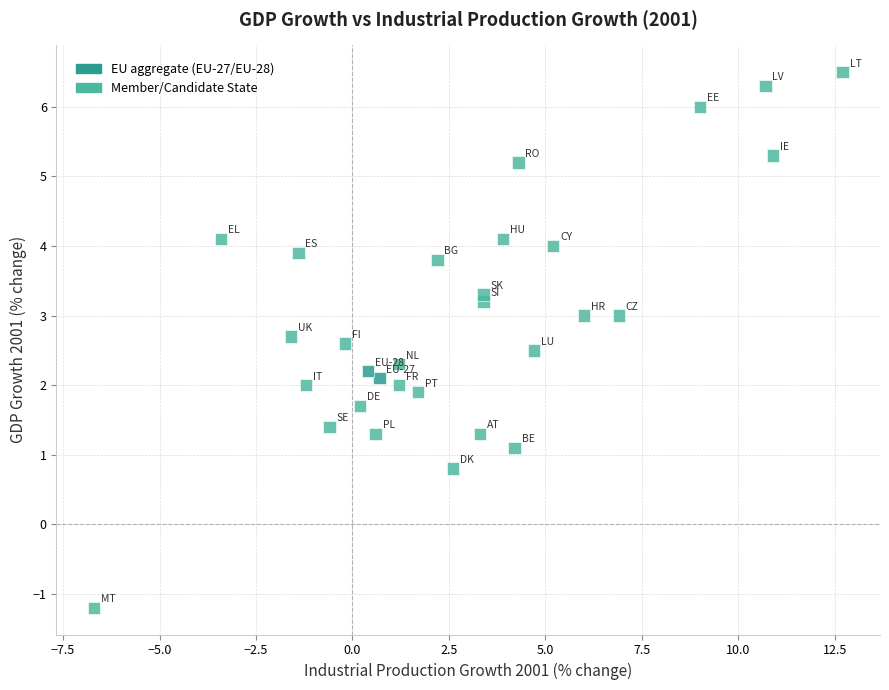

What is the range of X values (max minus min)?

19.4